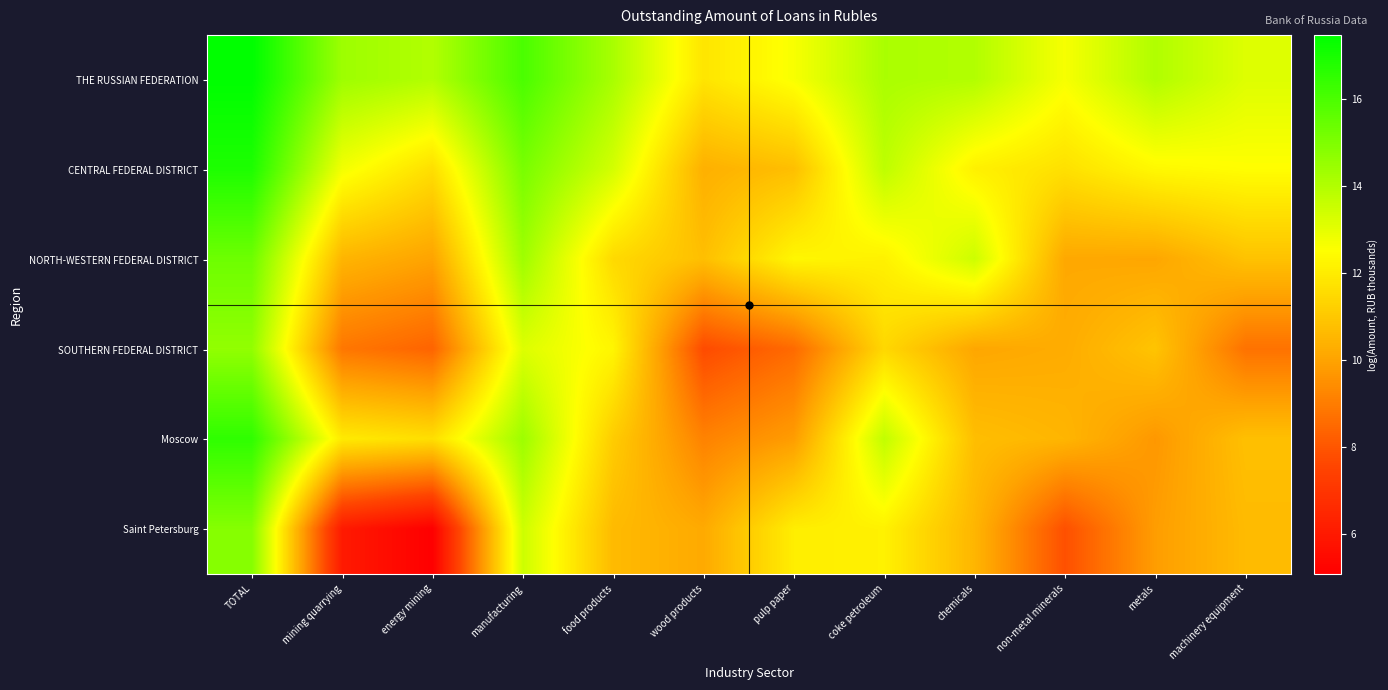

Reading left to right, list all the values displayed in this chart.

THE RUSSIAN FEDERATION: TOTAL=17.5	mining quarrying=14.4	energy mining=14.0	manufacturing=16.0	food products=14.2	wood products=11.8	pulp paper=12.6	coke petroleum=14.1	chemicals=14.0	non-metal minerals=12.7	metals=14.0	machinery equipment=13.1
CENTRAL FEDERAL DISTRICT: TOTAL=16.9	mining quarrying=12.7	energy mining=11.6	manufacturing=15.1	food products=13.3	wood products=10.3	pulp paper=10.8	coke petroleum=13.8	chemicals=12.1	non-metal minerals=11.7	metals=12.3	machinery equipment=12.5
NORTH-WESTERN FEDERAL DISTRICT: TOTAL=15.3	mining quarrying=10.5	energy mining=10.0	manufacturing=14.4	food products=11.5	wood products=10.8	pulp paper=12.3	coke petroleum=12.1	chemicals=13.5	non-metal minerals=10.1	metals=10.1	machinery equipment=10.8
SOUTHERN FEDERAL DISTRICT: TOTAL=14.6	mining quarrying=8.9	energy mining=8.4	manufacturing=13.2	food products=12.3	wood products=7.7	pulp paper=8.5	coke petroleum=11.4	chemicals=10.1	non-metal minerals=10.2	metals=10.9	machinery equipment=8.7
Moscow: TOTAL=16.5	mining quarrying=11.9	energy mining=11.6	manufacturing=14.4	food products=11.1	wood products=9.2	pulp paper=9.8	coke petroleum=13.7	chemicals=10.7	non-metal minerals=10.5	metals=9.7	machinery equipment=10.8
Saint Petersburg: TOTAL=14.9	mining quarrying=6.0	energy mining=5.1	manufacturing=13.5	food products=10.6	wood products=10.2	pulp paper=12.0	coke petroleum=12.1	chemicals=10.5	non-metal minerals=7.8	metals=9.8	machinery equipment=10.6